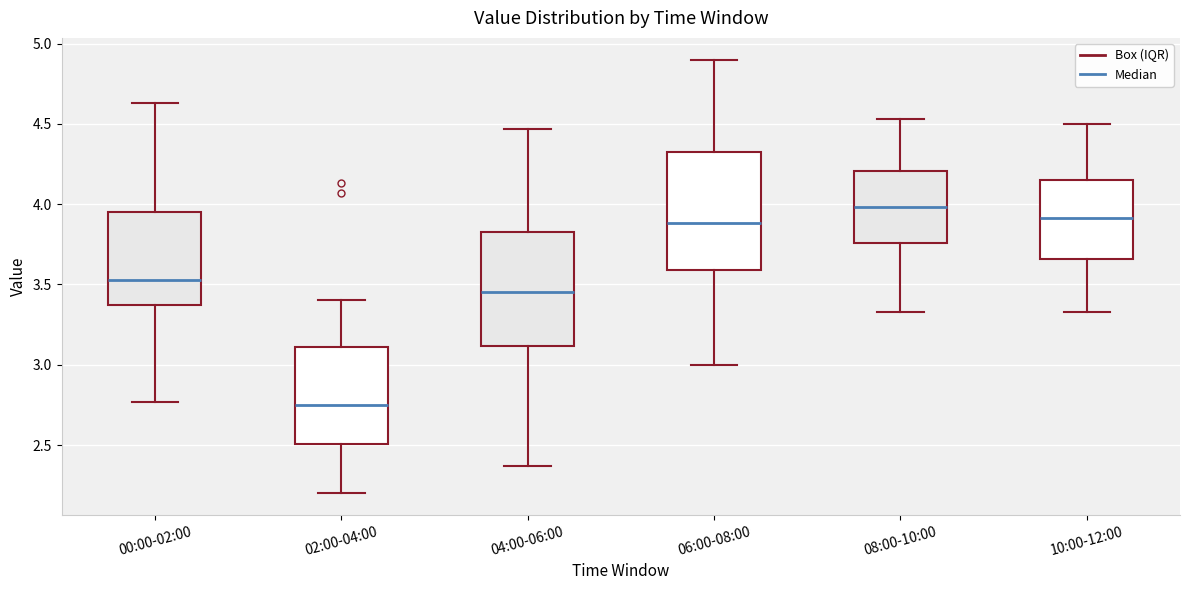

Which box's median line is the highest?

08:00-10:00